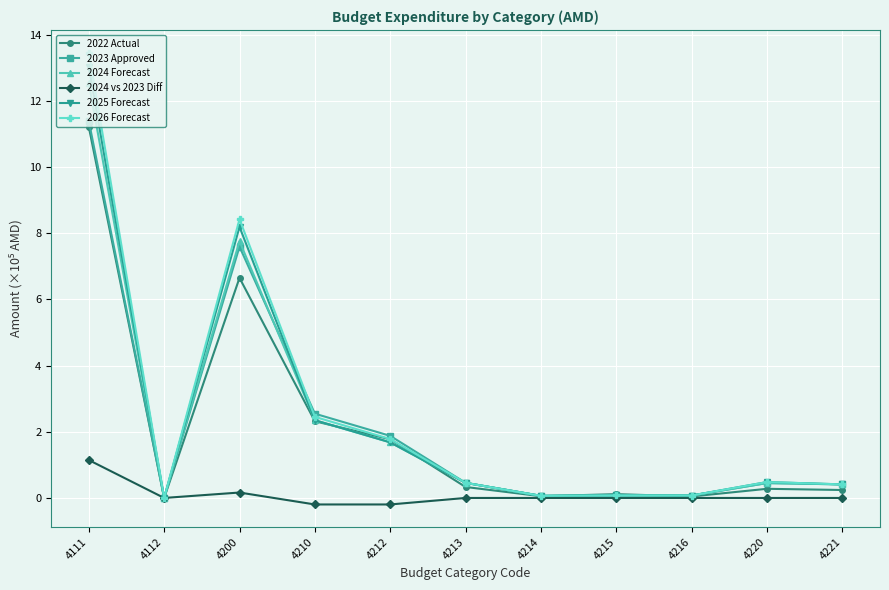

Which category has the highest value across all series?

4111